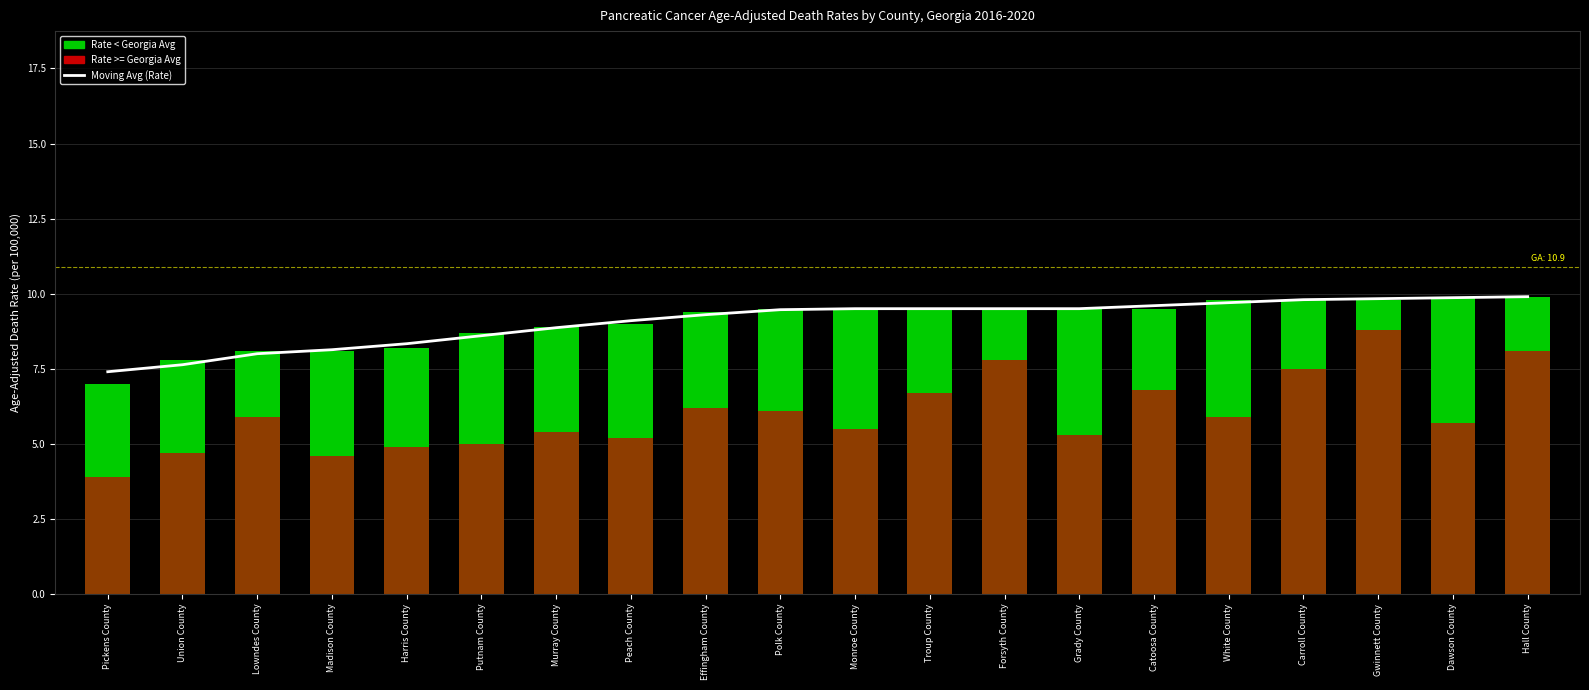

Reading left to right, extract all data points from this chart.

Moving Avg (Rate): 7.4	7.6	8.0	8.1	8.3	8.6	8.9	9.1	9.3	9.5	9.5	9.5	9.5	9.5	9.6	9.7	9.8	9.8	9.9	9.9
Age-Adjusted Death Rate: 7.0	7.8	8.1	8.1	8.2	8.7	8.9	9.0	9.4	9.5	9.5	9.5	9.5	9.5	9.5	9.8	9.8	9.8	9.9	9.9